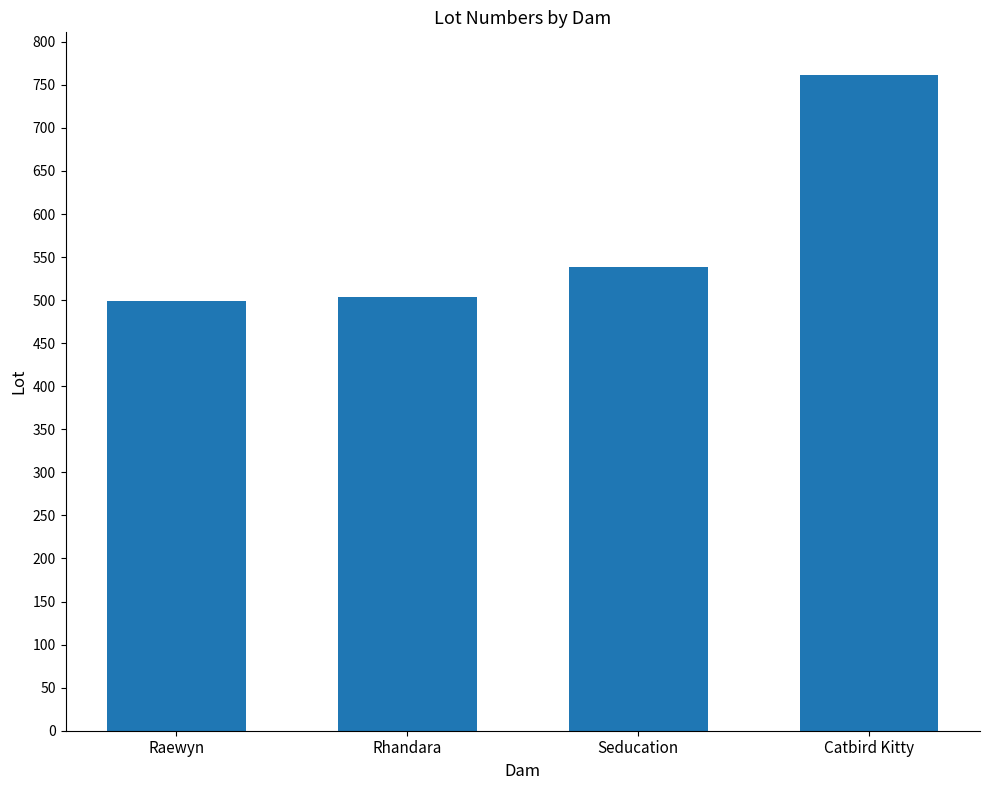

Approximately how many times larger is the value at Catbird Kitty compared to Raewyn?

1.5